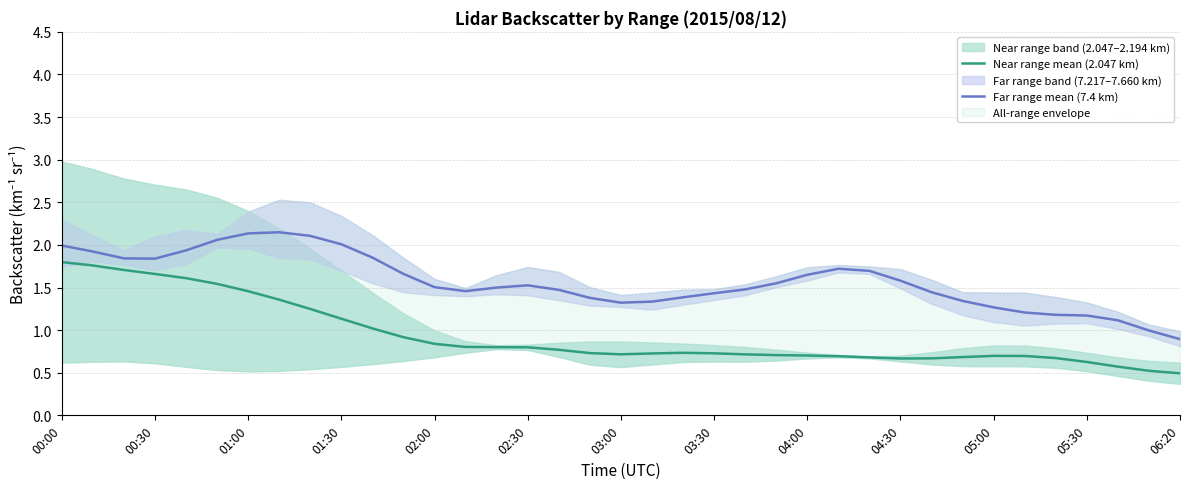

List the series in order of their overall mean, lowest first.

Near range mean (2.047 km), Far range mean (7.4 km)